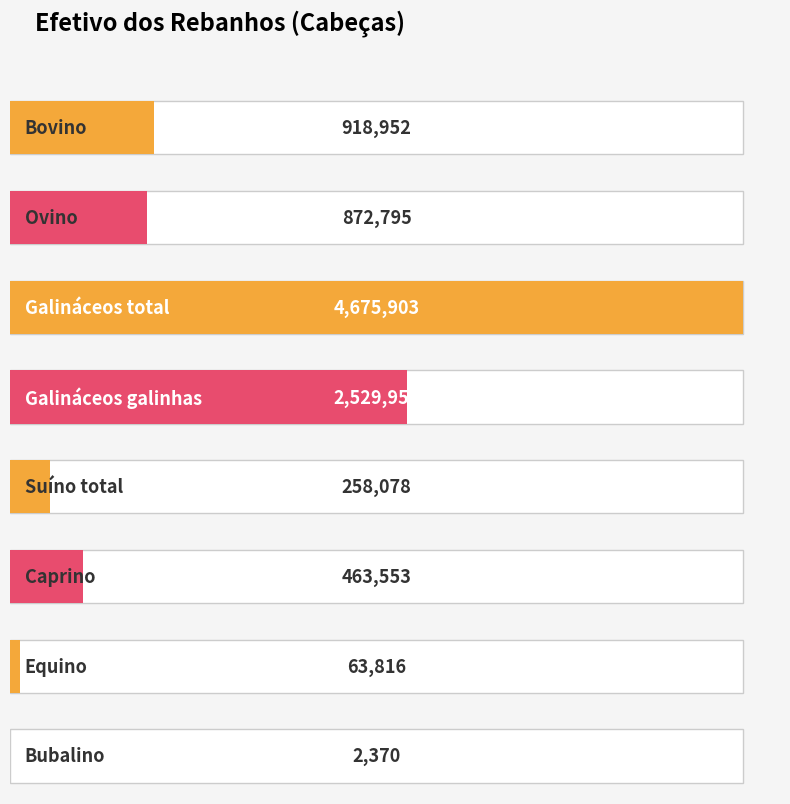

The chart shows a value of 1398 at Bubalino. True or false?

False